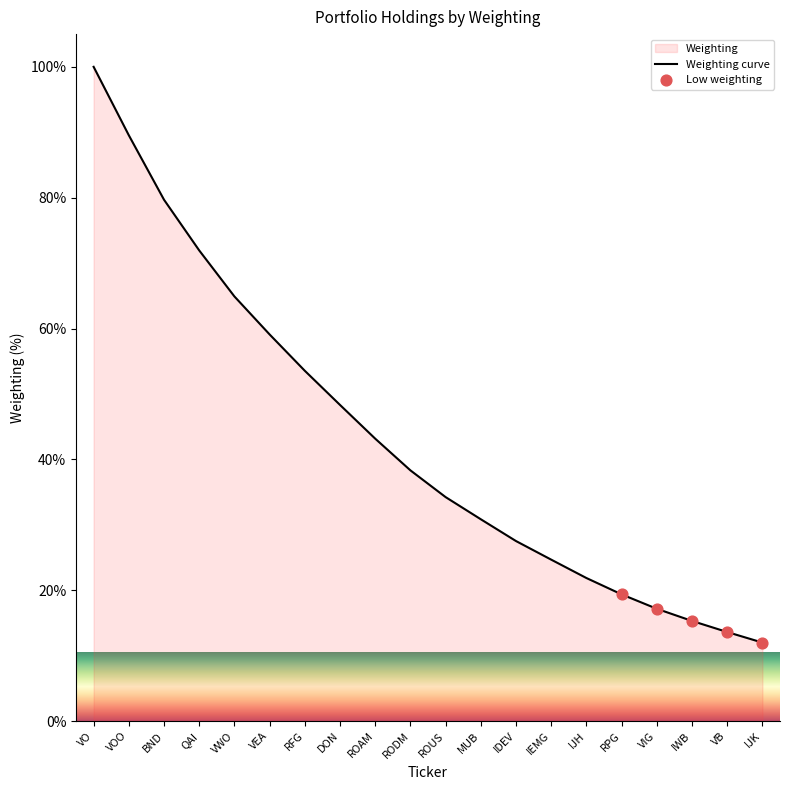

What is the ratio of the value at VOO to the value at RFG?

1.7